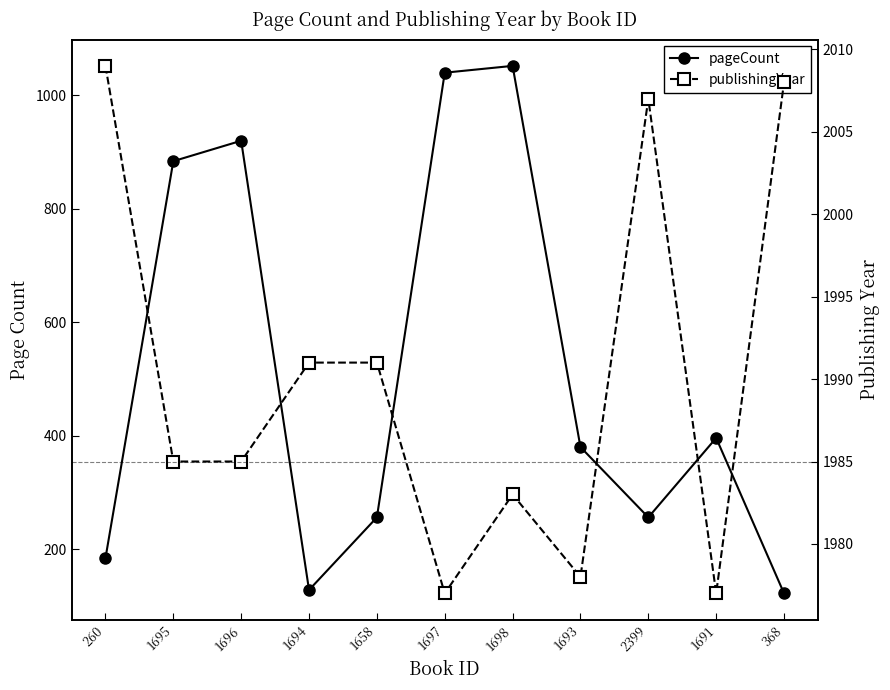

Reading right to left, extract all data points from this chart.

pageCount: 368=122	1691=396	2399=256	1693=380	1698=1052	1697=1040	1658=256	1694=128	1696=920	1695=884	260=184
publishingYear: 368=2008	1691=1977	2399=2007	1693=1978	1698=1983	1697=1977	1658=1991	1694=1991	1696=1985	1695=1985	260=2009